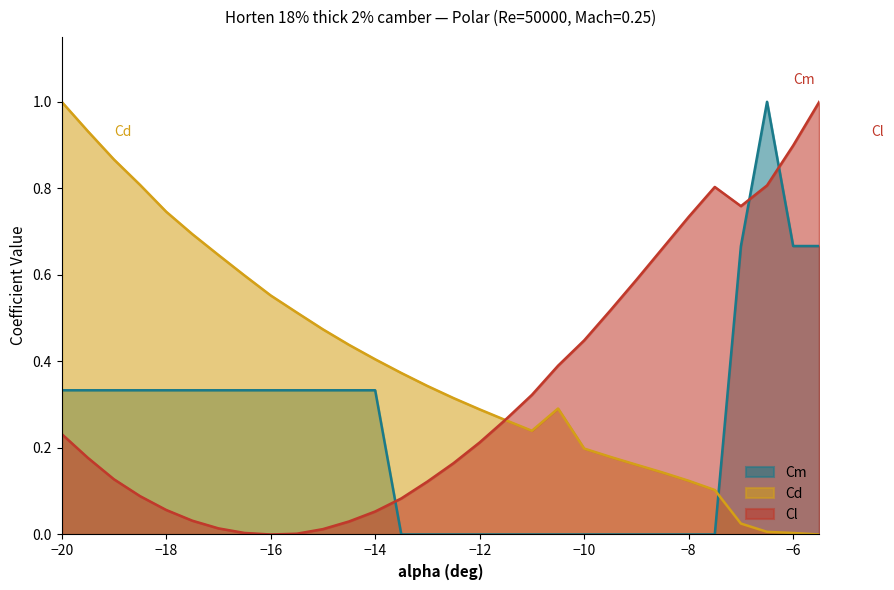

Rank the series by their average value, from lowest to highest.

Cm, Cl, Cd